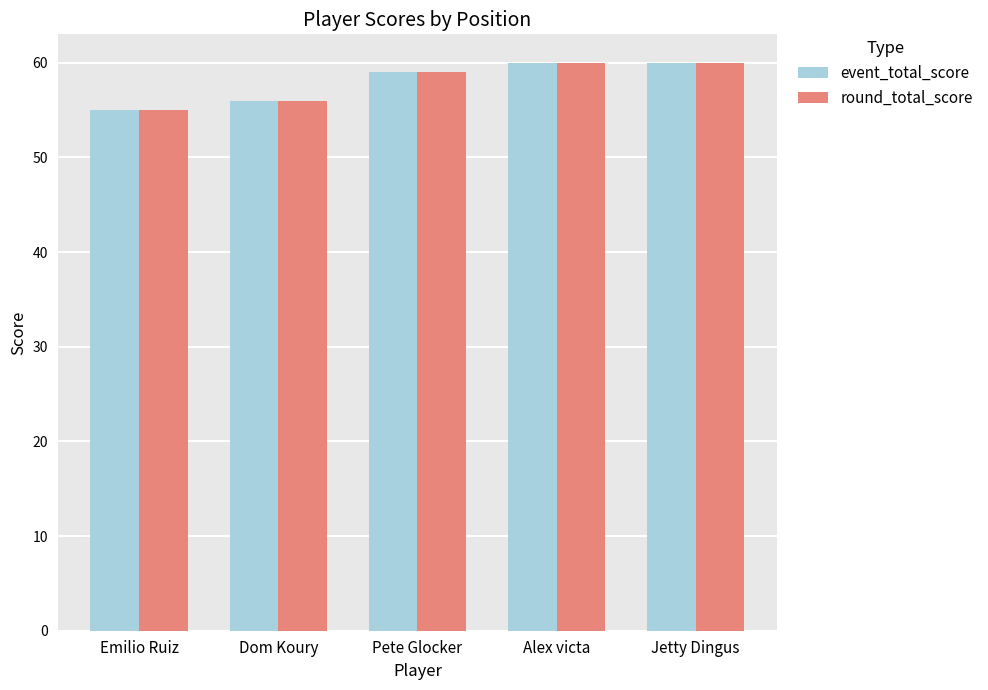

What value does the event_total_score series have at Jetty Dingus?

60